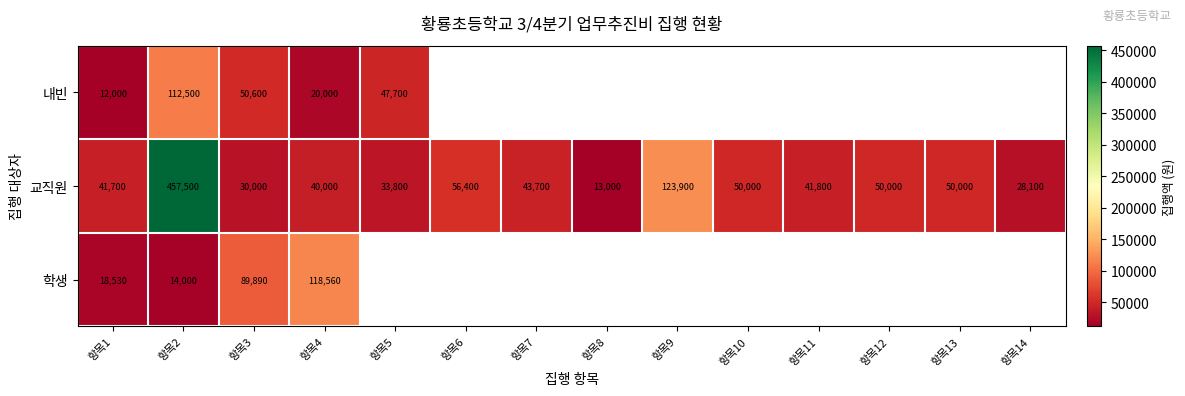

How many categories are shown in the chart?

14